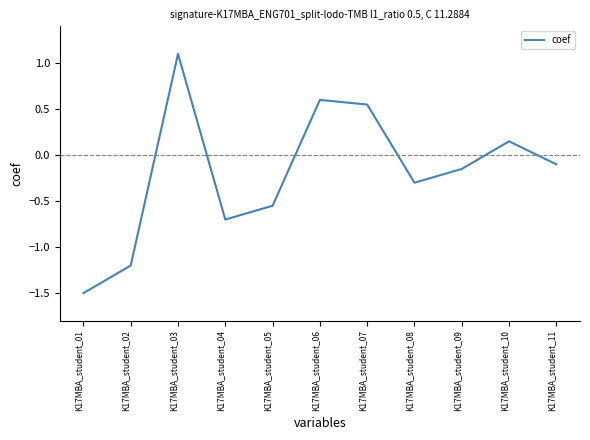

The chart shows a value of 0.3 at K17MBA_student_07. True or false?

False